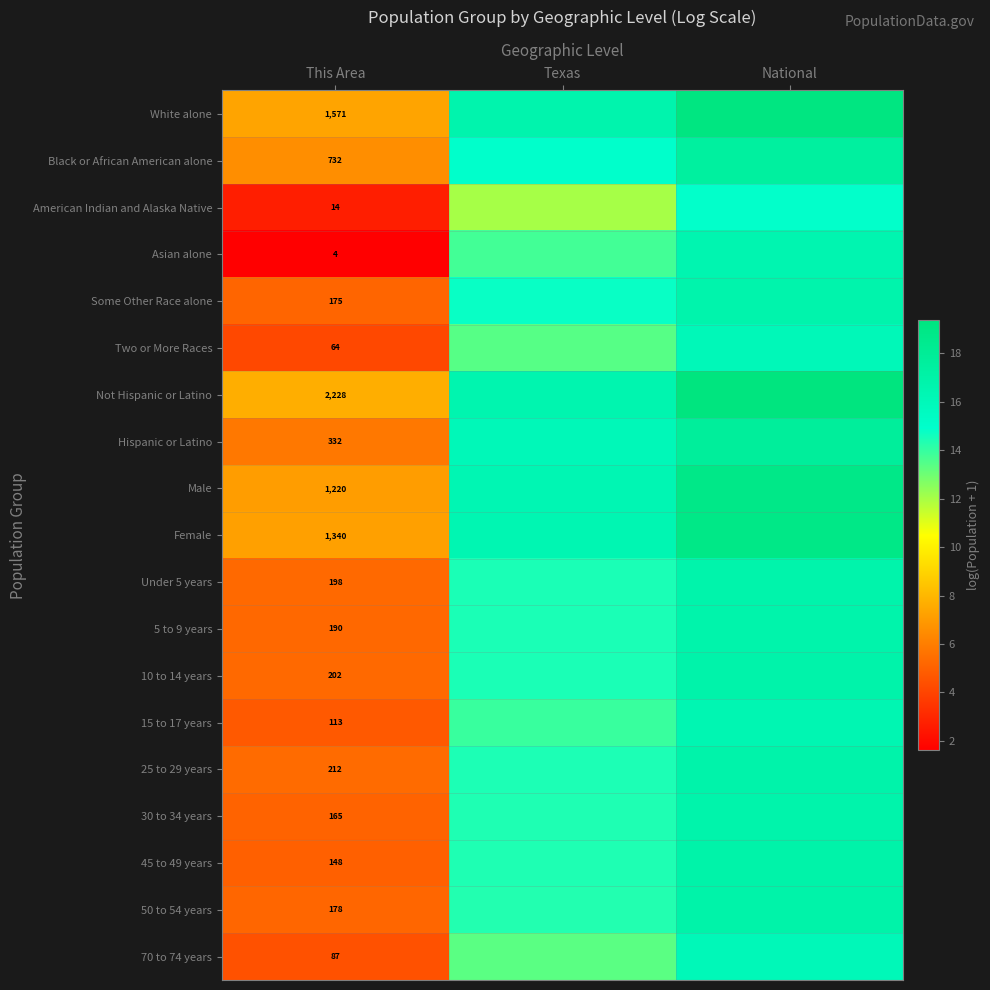

How many data points in 25 to 29 years are less than 14?

1